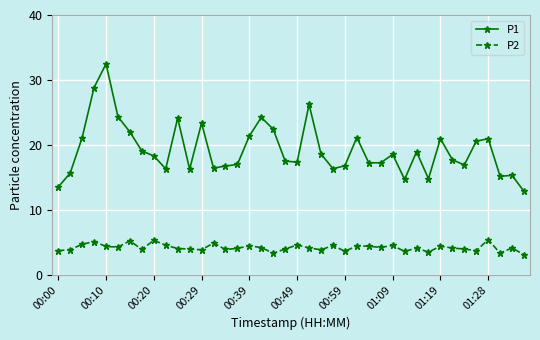

Which series has the largest total across all categories?

P1